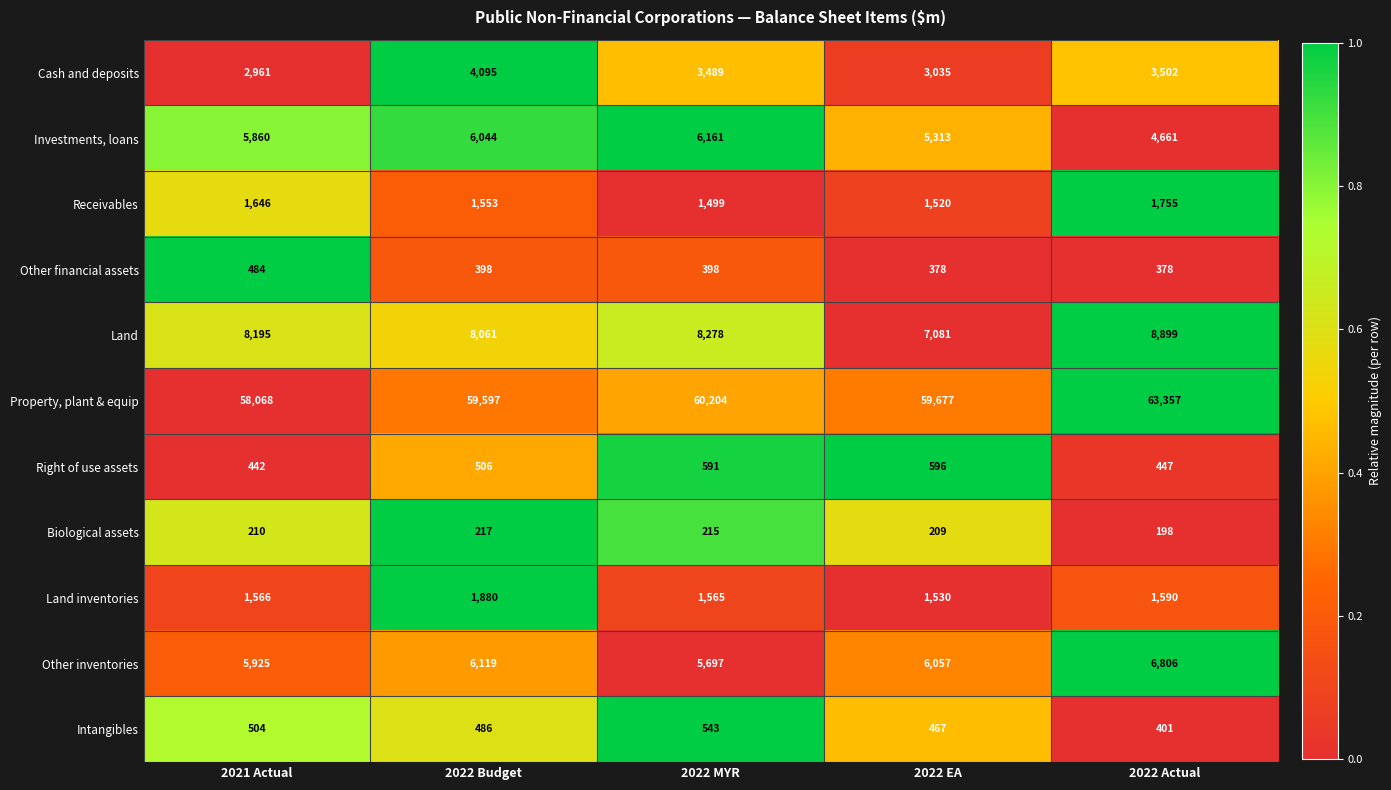

What is the highest value of the Intangibles series?

543